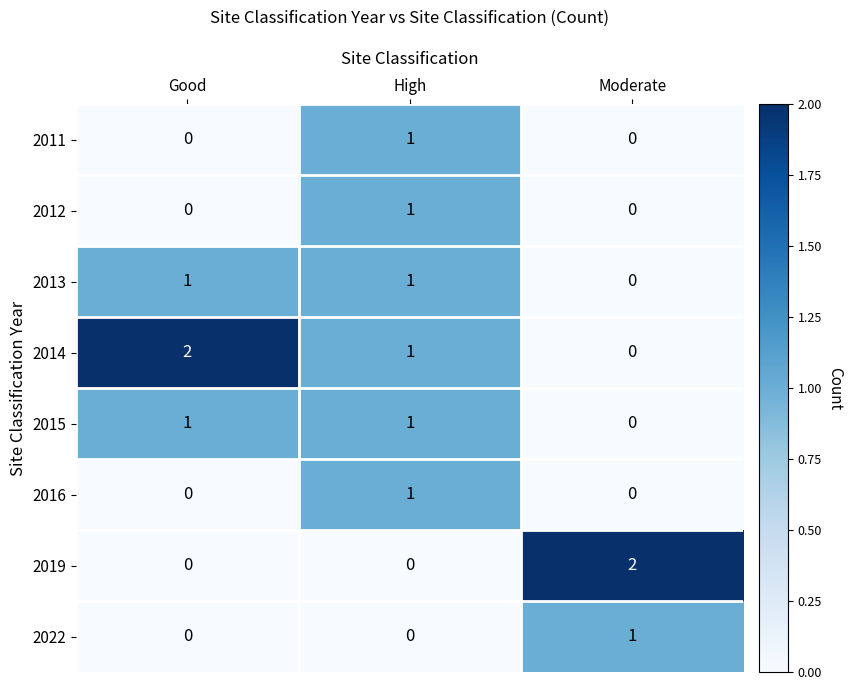

Count the number of categories in the chart.

3